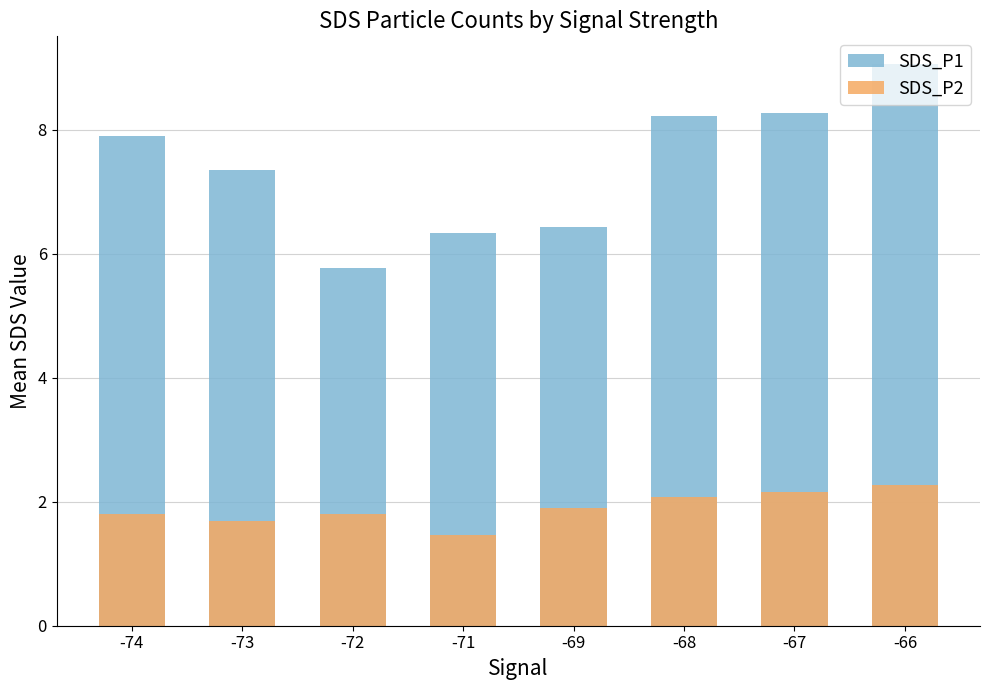

What are all the series names shown in the legend?

SDS_P1, SDS_P2